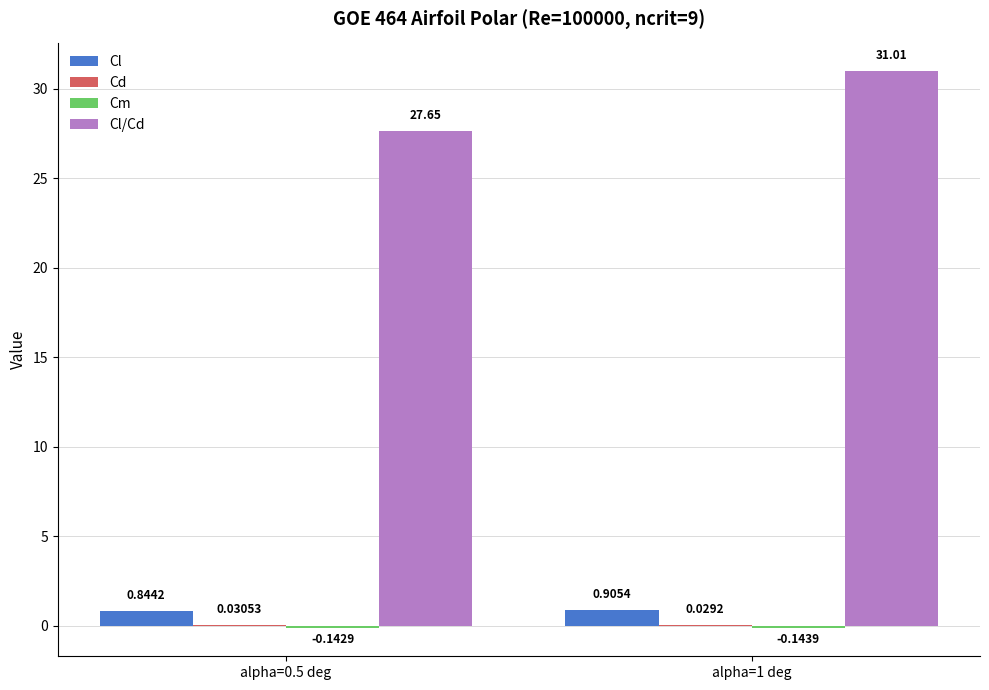

What is the total value across all series at alpha=0.5 deg?

28.4